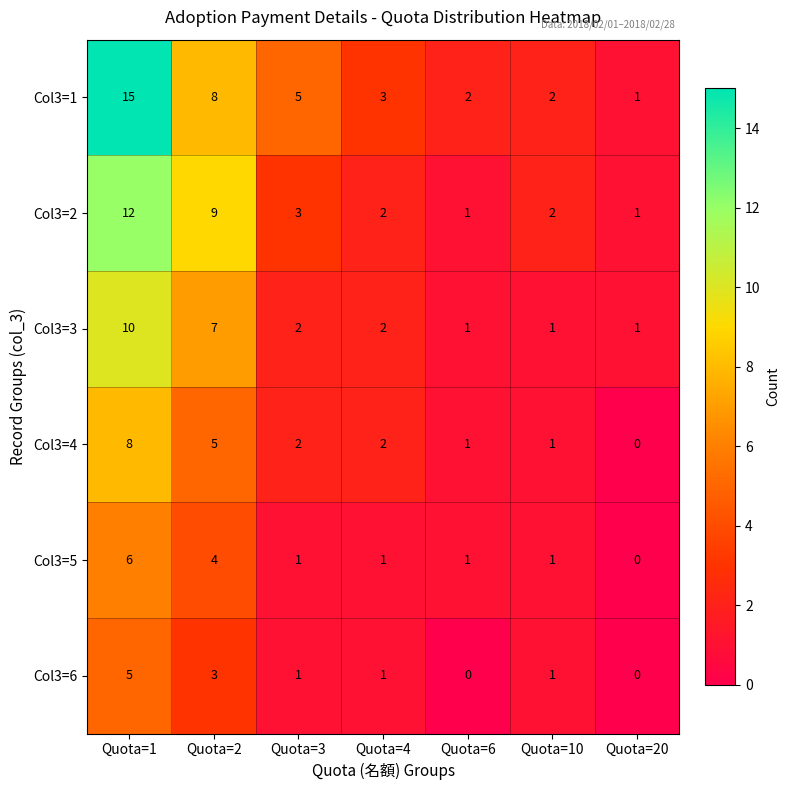

Is the value of Col3=4 at Quota=4 greater than the value of Col3=2 at Quota=6?

Yes